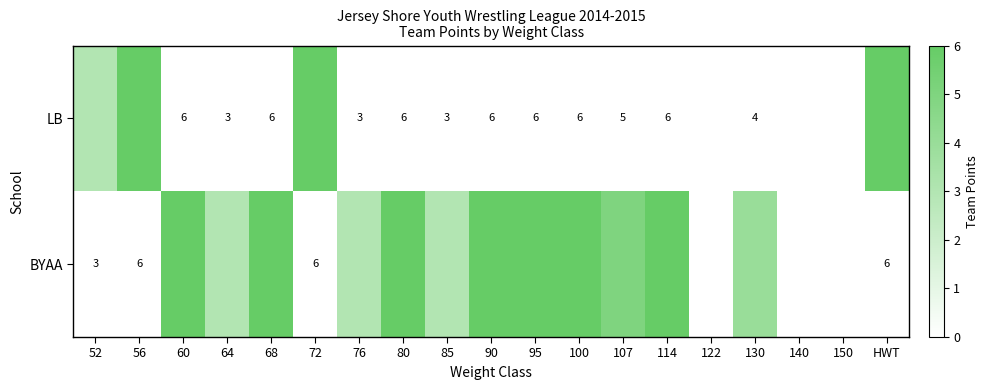

True or false: LB has a value of 3 at 85.

True